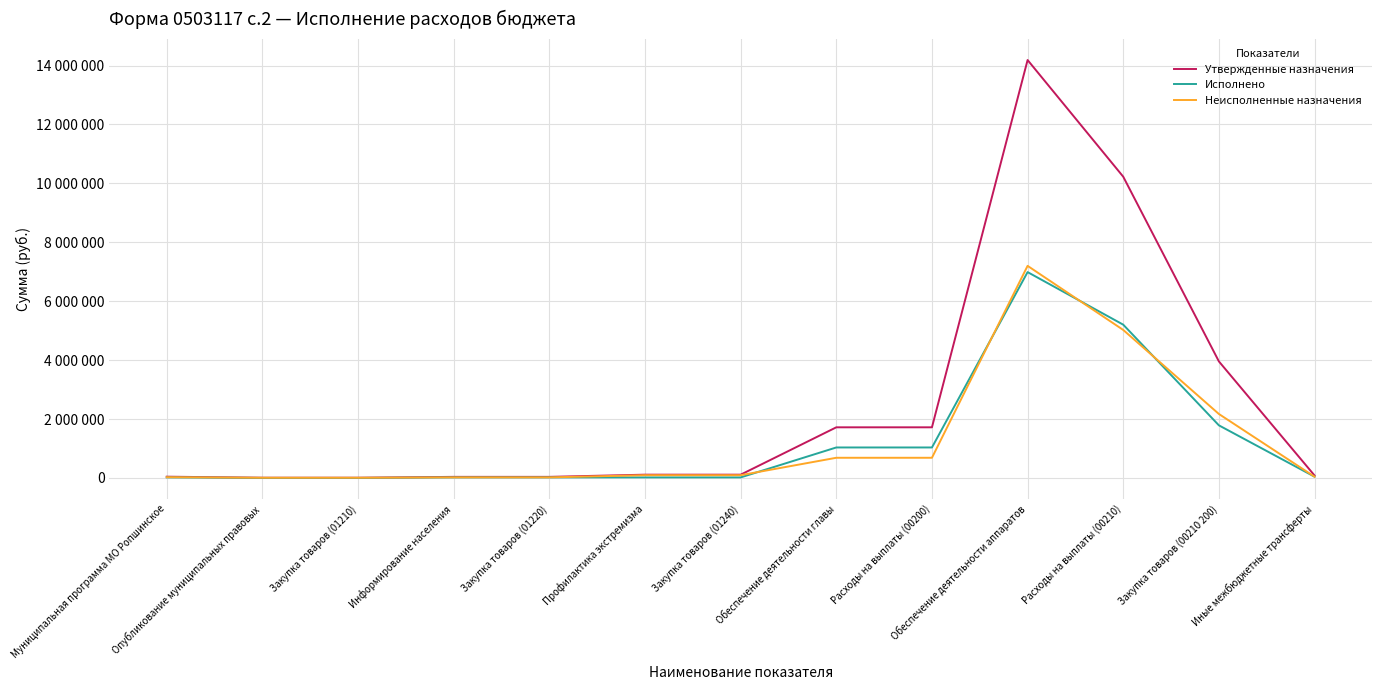

What is the approximate value of Утвержденные назначения at Закупка товаров (01220)?

36000.0